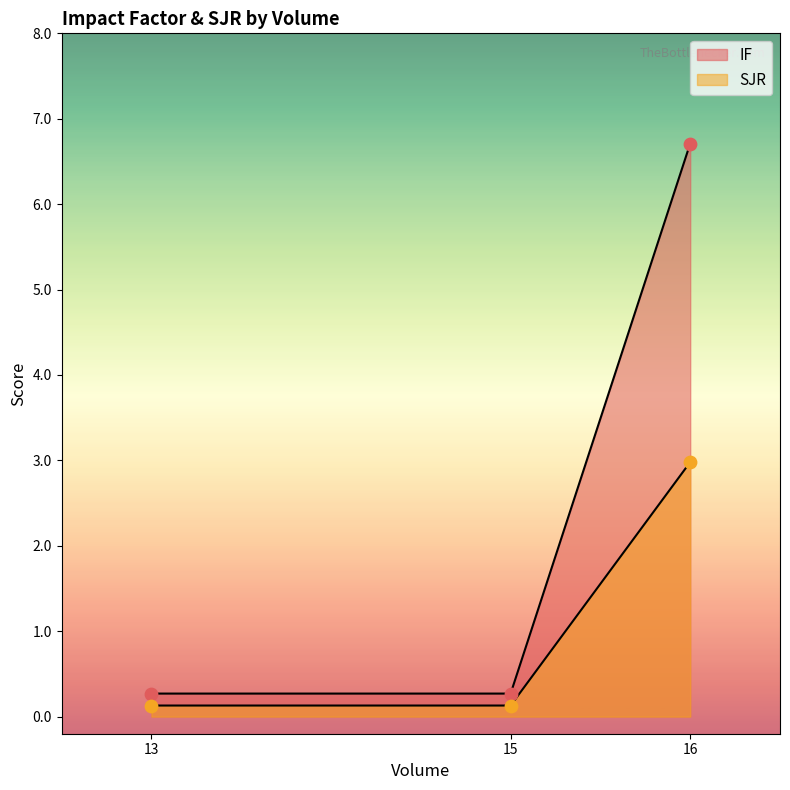

Which series has the widest spread of Y values?

IF